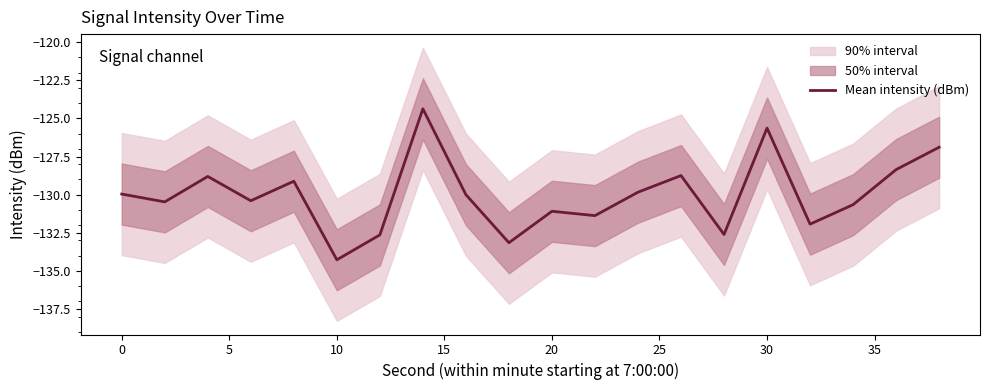

Which category has the lowest value in the Mean intensity (dBm) series?

10